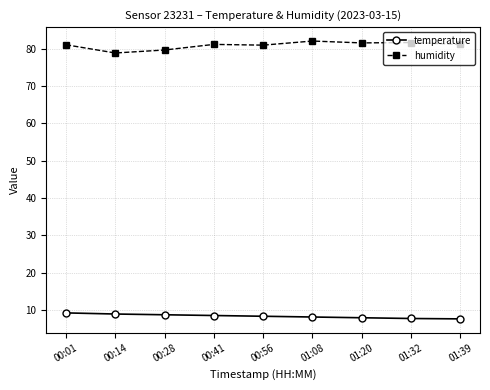

List the series in order of their overall mean, highest first.

humidity, temperature